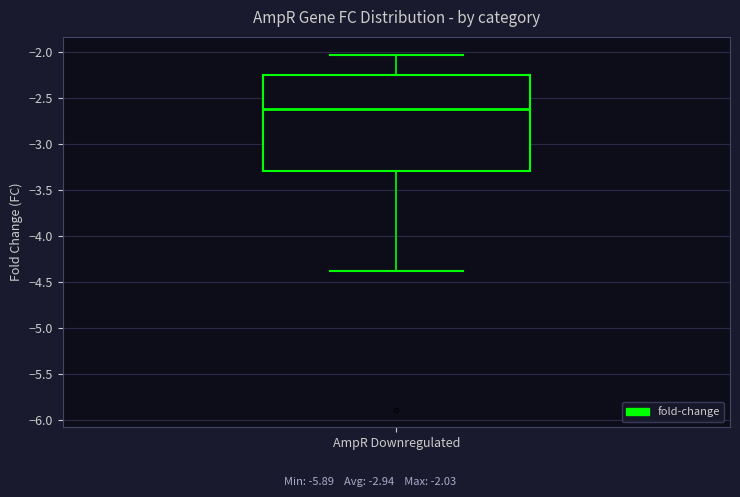

Read this box plot against the y-axis: the position of the median line, the range covered by the box, and the ends of both whiskers. The values are not printed on the chart, so give them approximately, as read against the axis.

median -2.60, box -3.30 to -2.25, whiskers -4.40 to -2.05